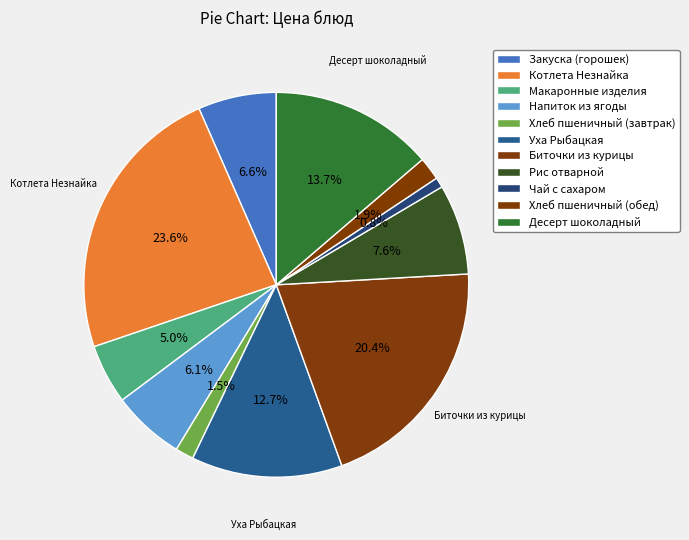

Does Десерт шоколадный represent more than half of the total?

No